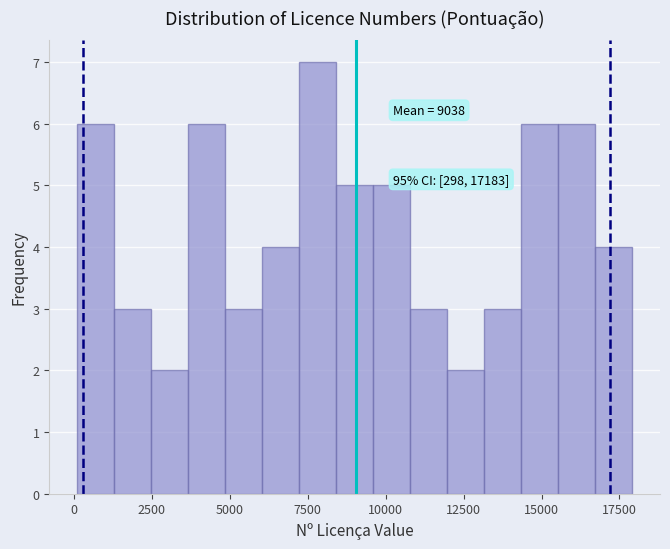

Read against the x-axis, roughly where is the centre of the tallest bar?

8000